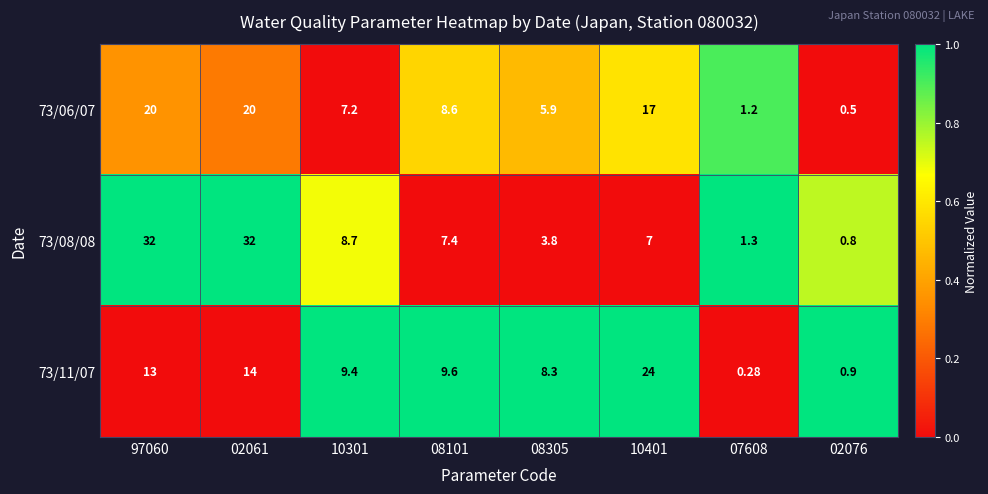

Rank the series by their maximum value, from highest to lowest.

73/08/08, 73/11/07, 73/06/07